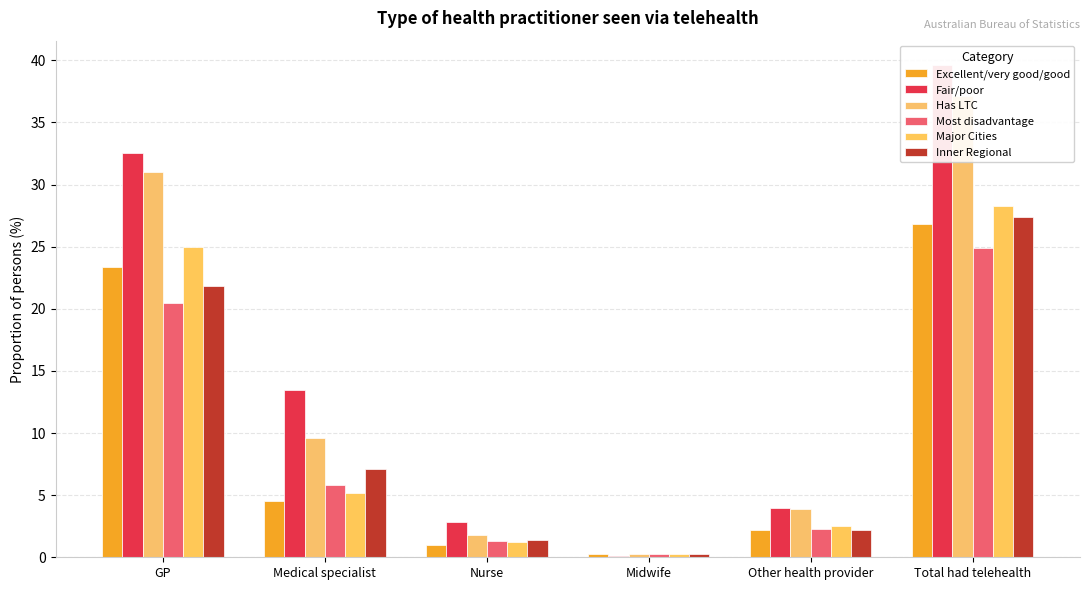

Reading left to right, what are all the values shown in this chart?

Excellent/very good/good: 23.4	4.5	1.0	0.3	2.2	26.8
Fair/poor: 32.5	13.5	2.8	0.1	4.0	39.6
Has LTC: 31.0	9.6	1.8	0.3	3.9	37.1
Most disadvantage: 20.5	5.8	1.3	0.3	2.3	24.9
Major Cities: 25.0	5.2	1.2	0.3	2.5	28.3
Inner Regional: 21.8	7.1	1.4	0.3	2.2	27.4